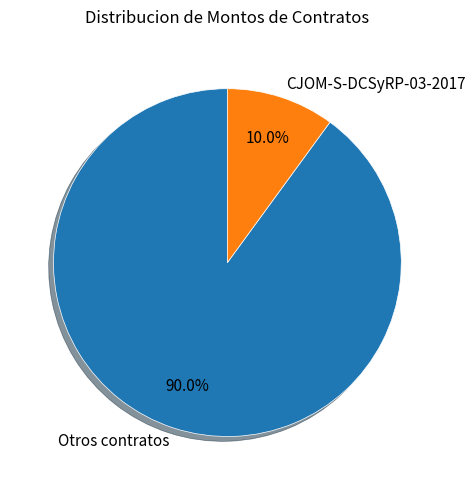

To the nearest percent, what is the average slice percentage?

50%